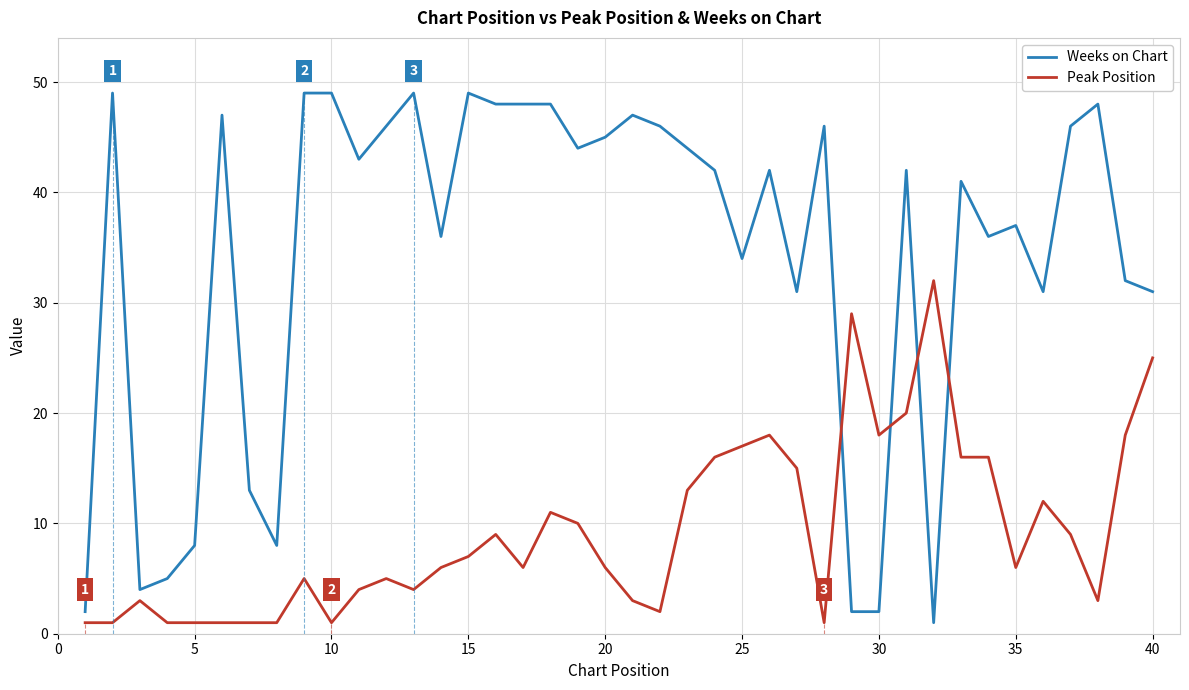

List the series in order of their peak value, highest first.

Weeks on Chart, Peak Position